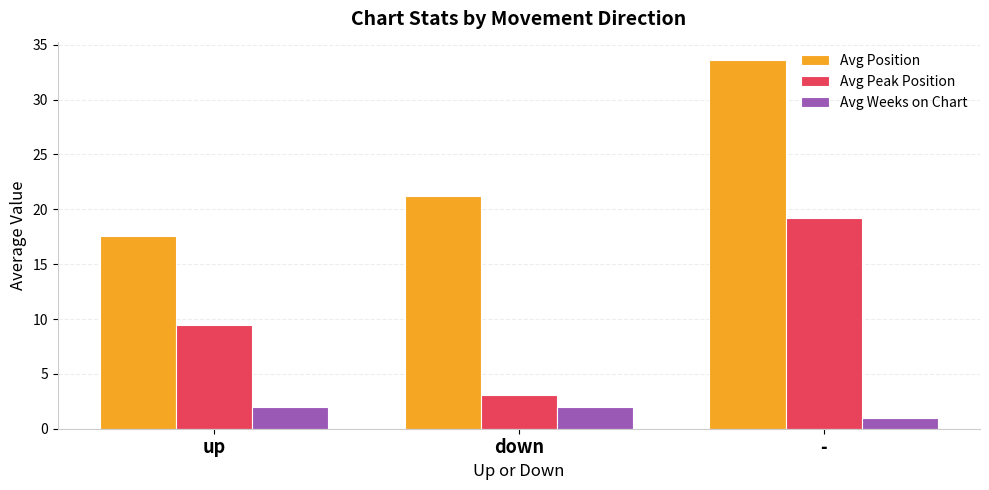

How many groups of bars are there?

3